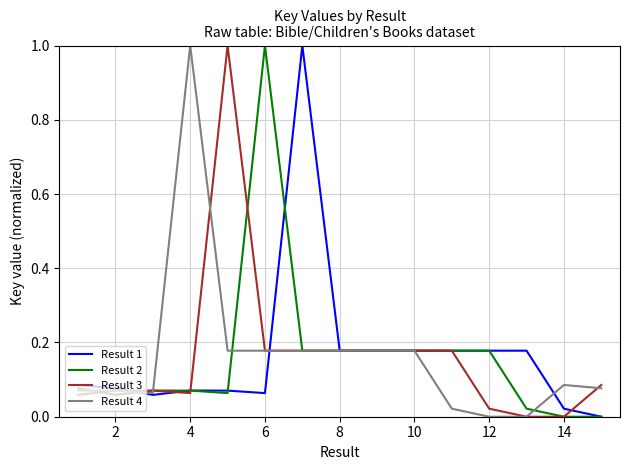

What is the maximum value shown in the chart?

1.0